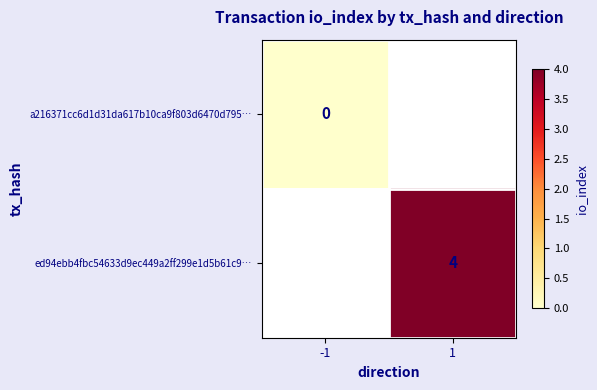

Which has a higher value, -1 or 1?

1